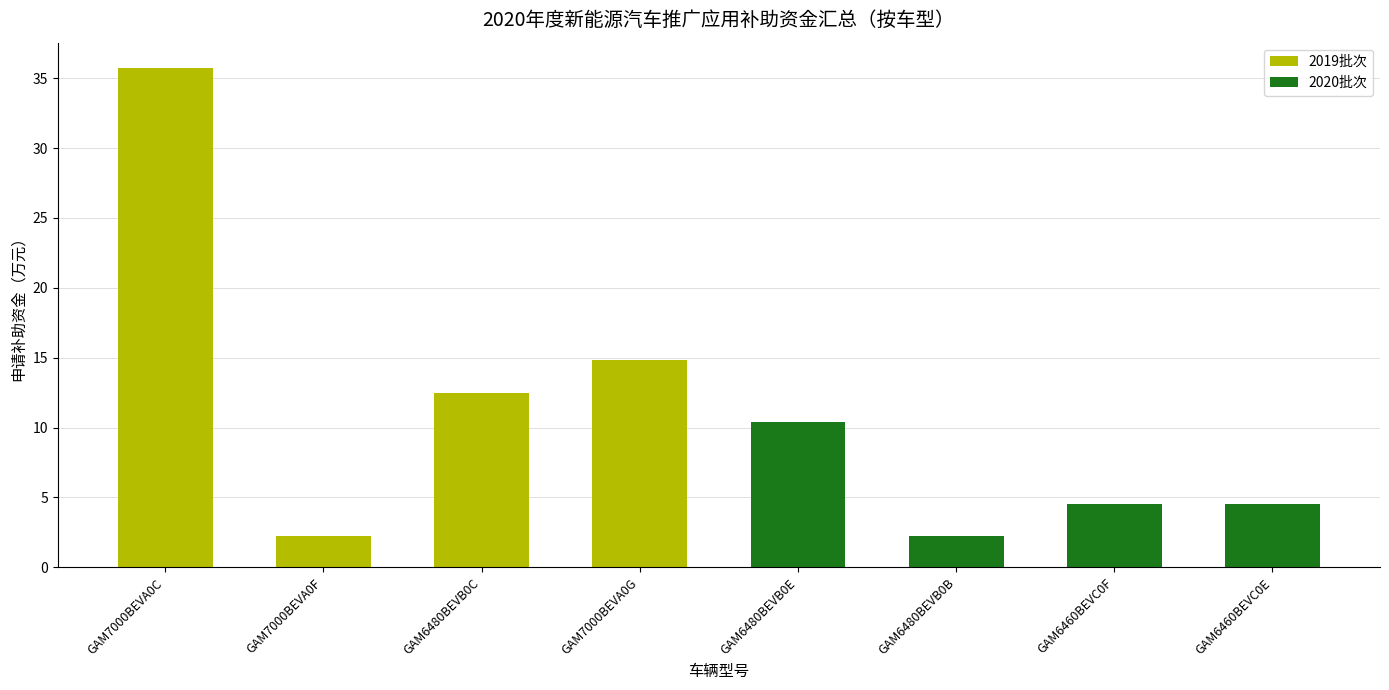

Are the bars grouped side by side (vs. stacked)?

No